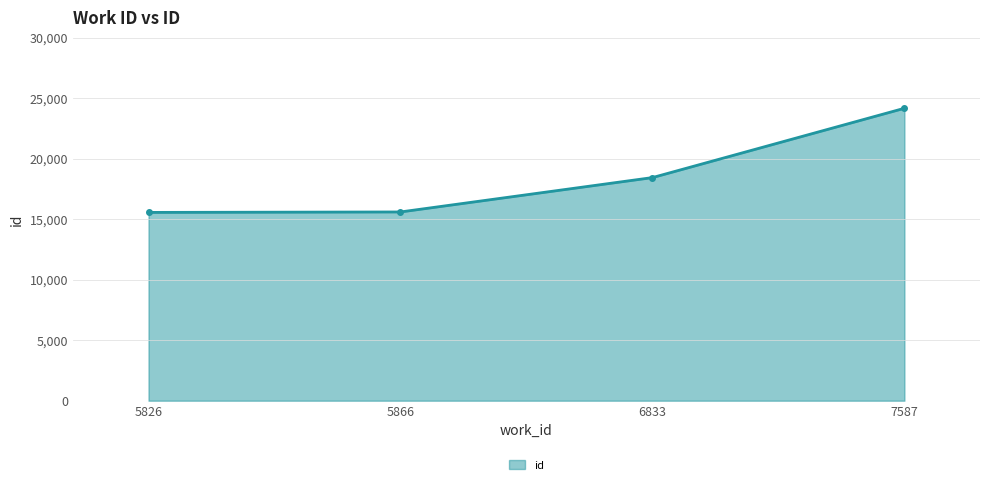

What is the difference between the maximum and minimum values?

8607